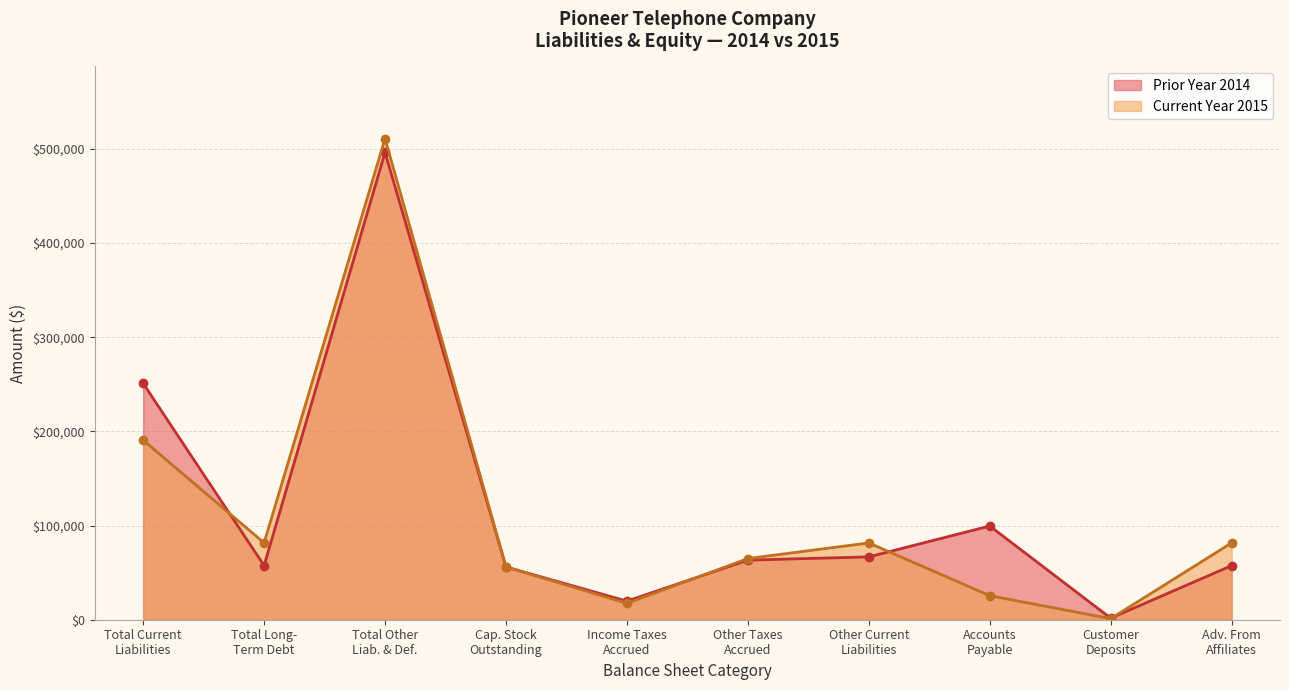

True or false: Prior Year 2014 and Current Year 2015 cross at least once.

True